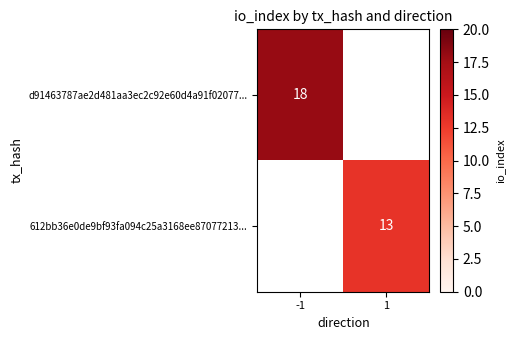

At how many categories does at least one series exceed 17?

1